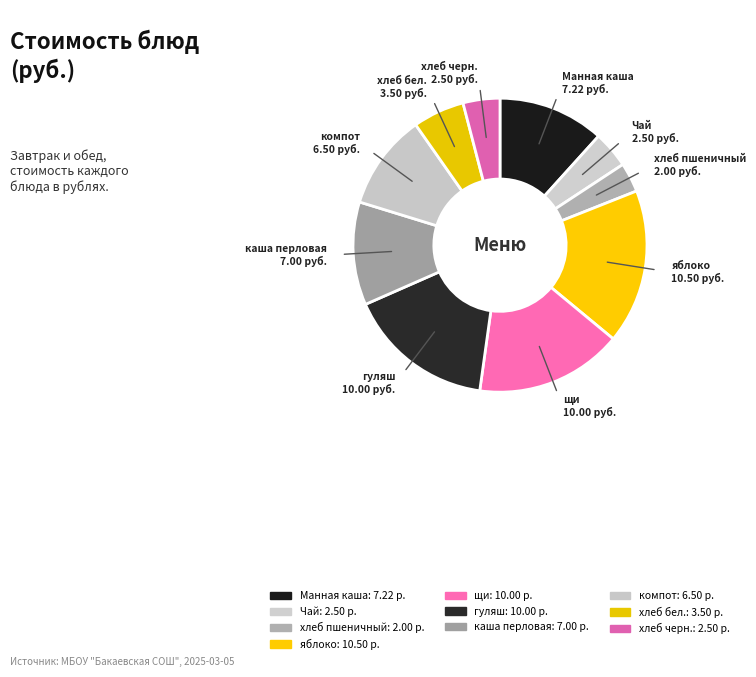

How many segments does this pie chart have?

10